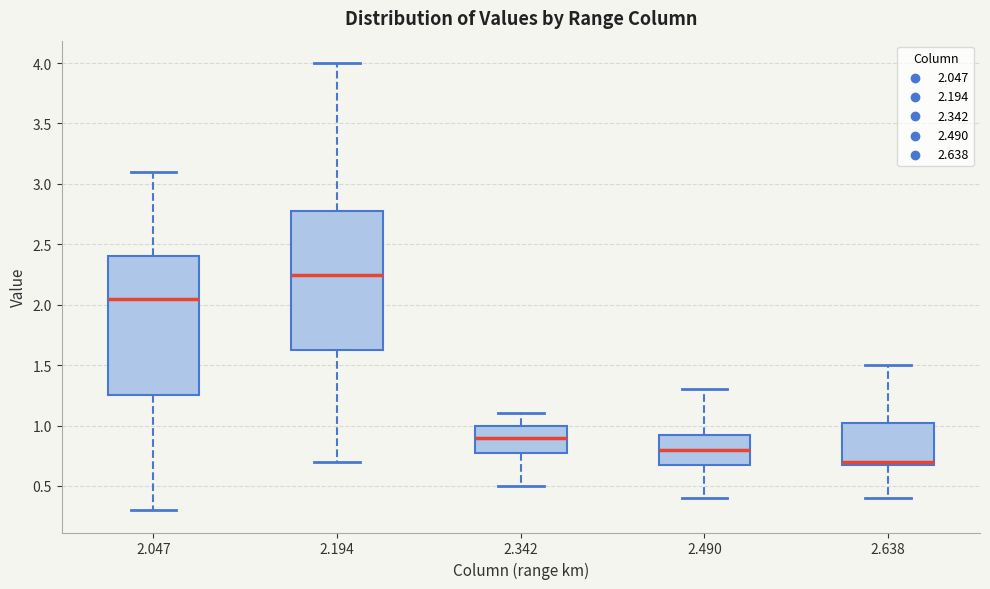

Reading left to right, read every box against the y-axis: the position of its median line, the range the box covers, and the ends of its whiskers. The values are not printed on the chart, so give them approximately, as read against the axis.

2.047: median 2.05, box 1.25 to 2.40, whiskers 0.30 to 3.10
2.194: median 2.25, box 1.65 to 2.80, whiskers 0.70 to 4.00
2.342: median 0.90, box 0.80 to 1.00, whiskers 0.50 to 1.10
2.490: median 0.80, box 0.70 to 0.95, whiskers 0.40 to 1.30
2.638: median 0.70 (just above the box's lower edge), box 0.70 to 1.05, whiskers 0.40 to 1.50